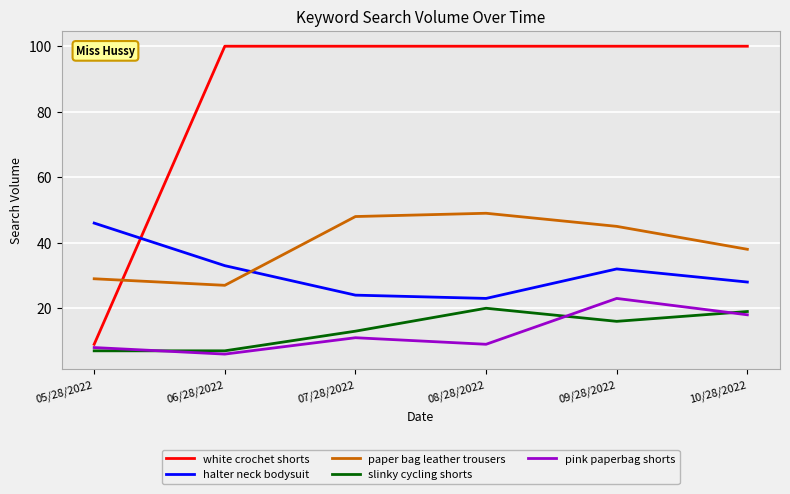

What is the spread (max minus min) of values at 06/28/2022?

94